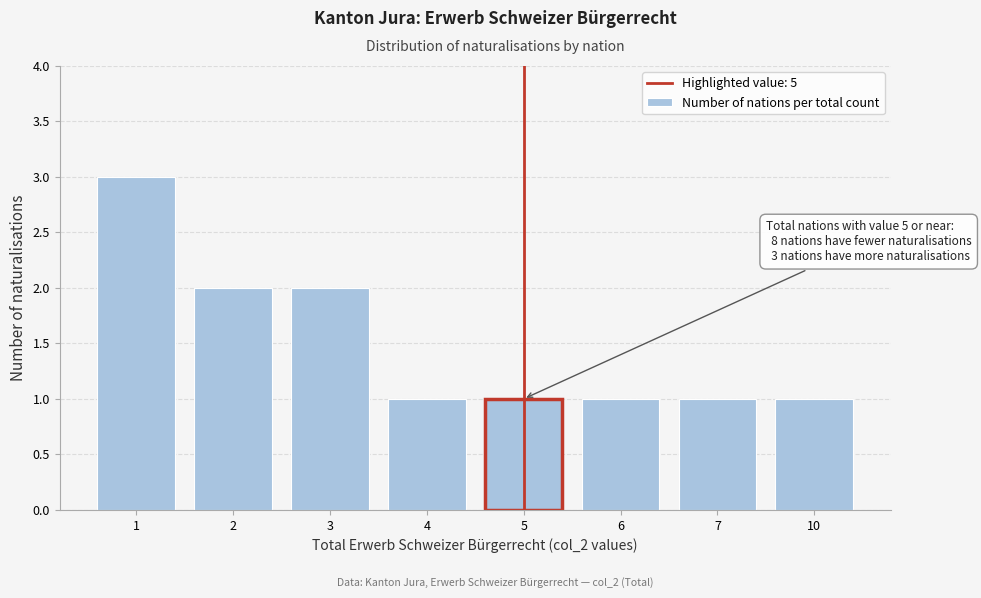

Reading right to left, extract all data points from this chart.

1	1	1	1	1	2	2	3